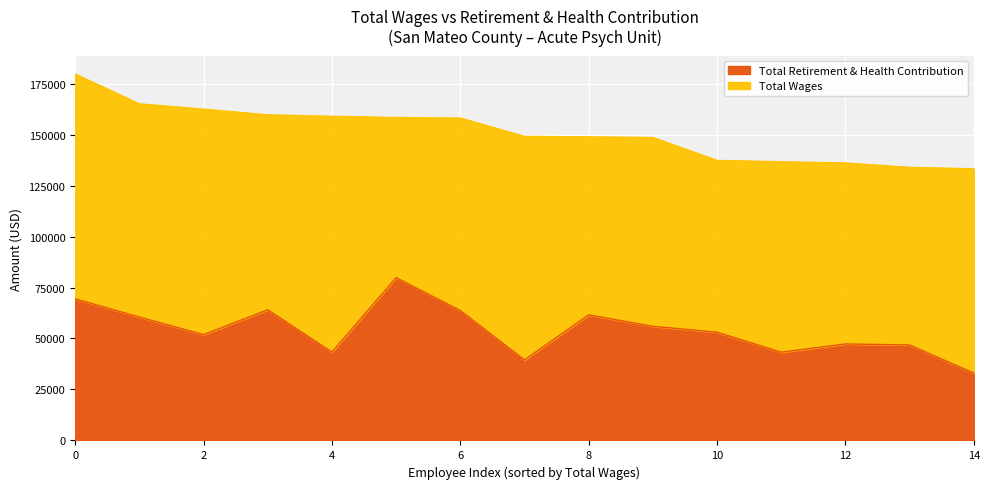

True or false: Total Wages has more than 0 points higher than both neighbors.

False